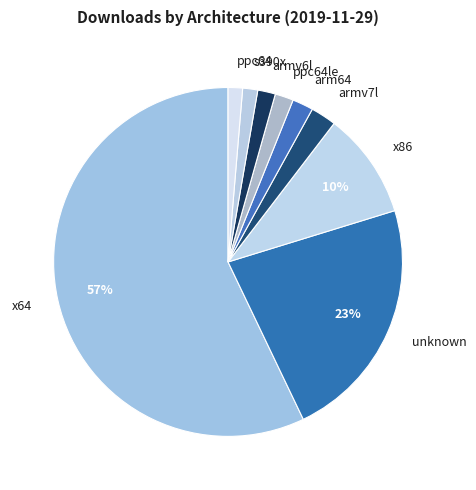

Which category has the biggest portion of the pie?

x64